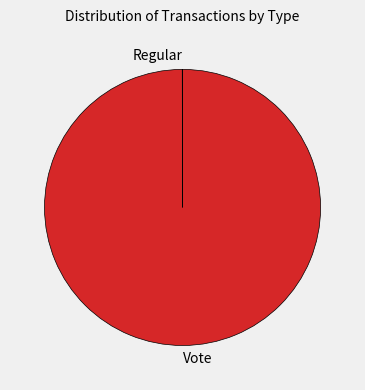

What is the largest slice in the pie chart?

Vote